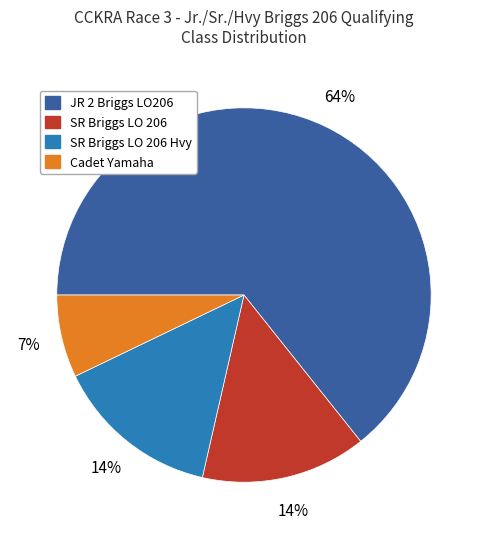

To the nearest percent, what is the average slice percentage?

25%